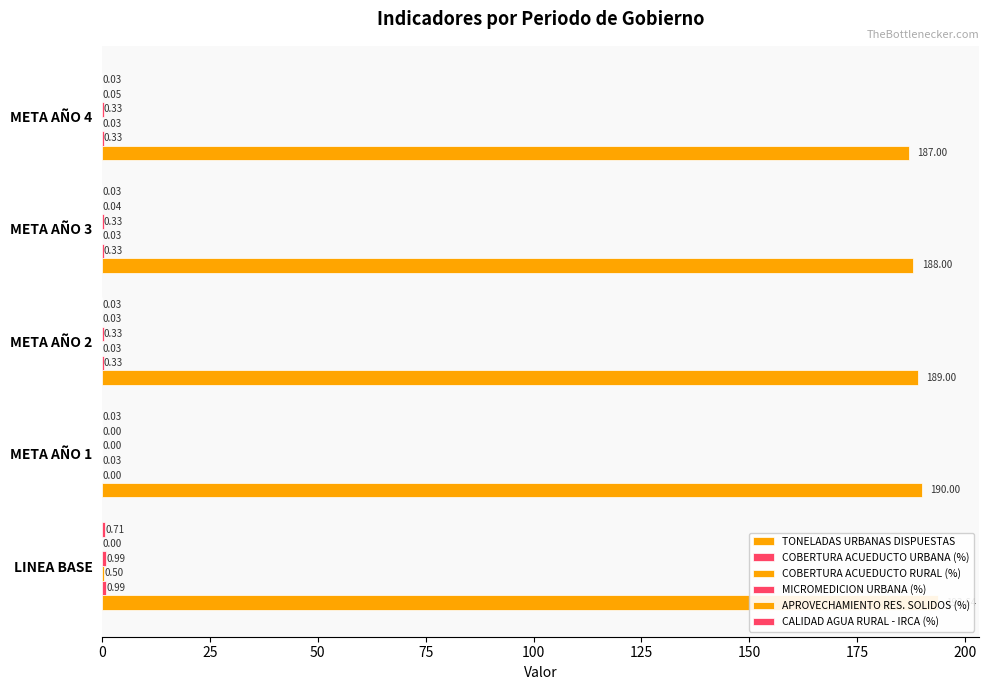

Count the APROVECHAMIENTO RES. SOLIDOS (%) values in the range 0 to 1.

5